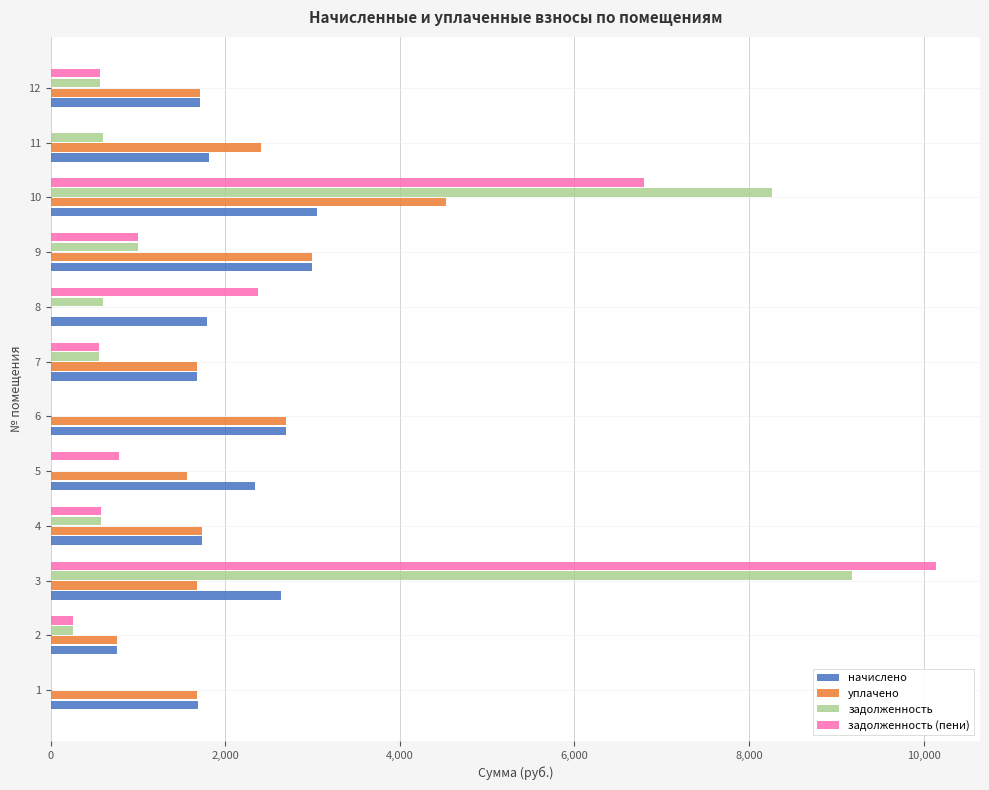

The value of уплачено at 12 is 1708.3. True or false?

True